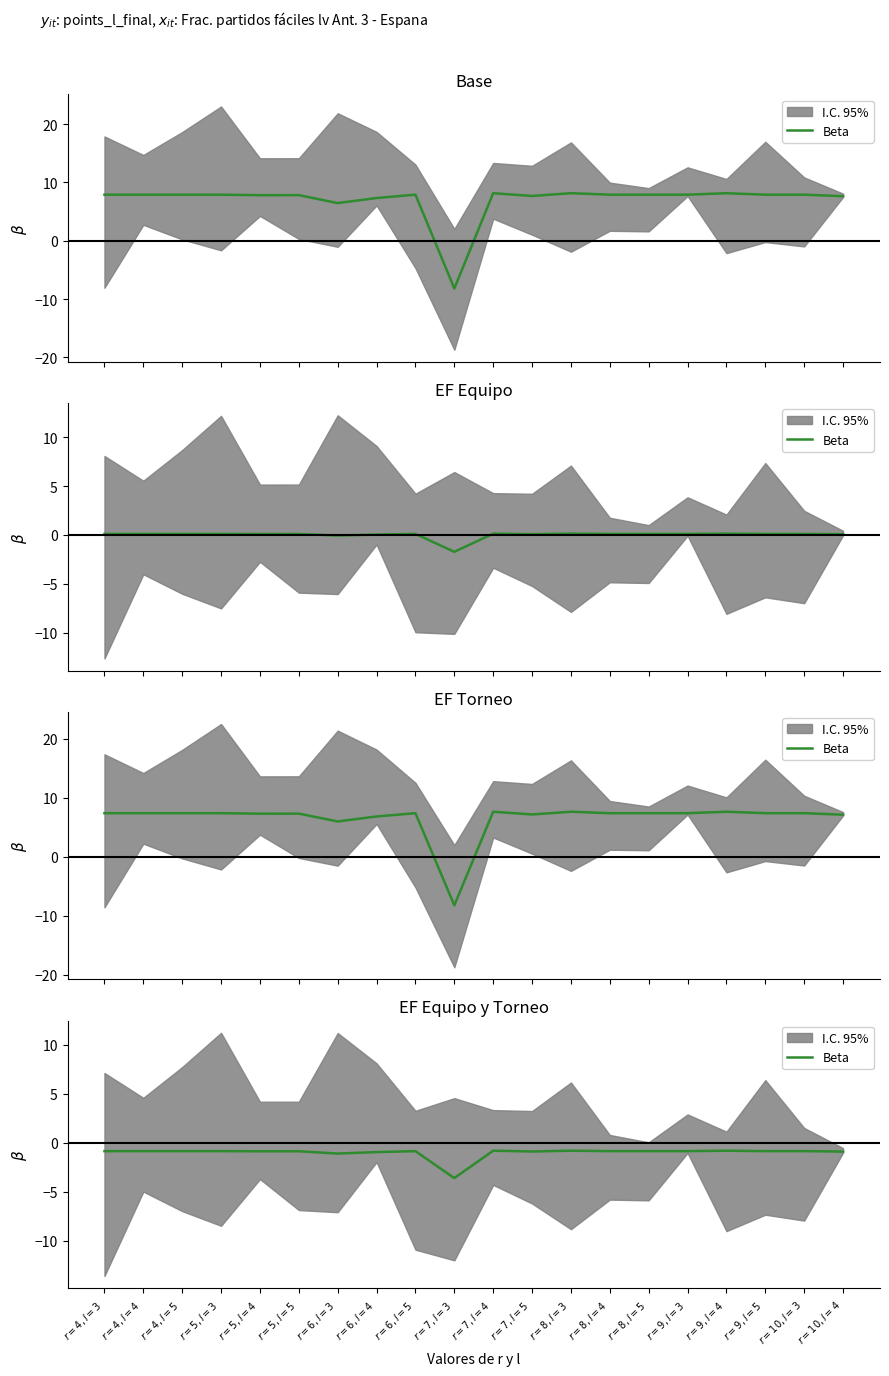

What is the value of the 10th point from the left?

-3.6